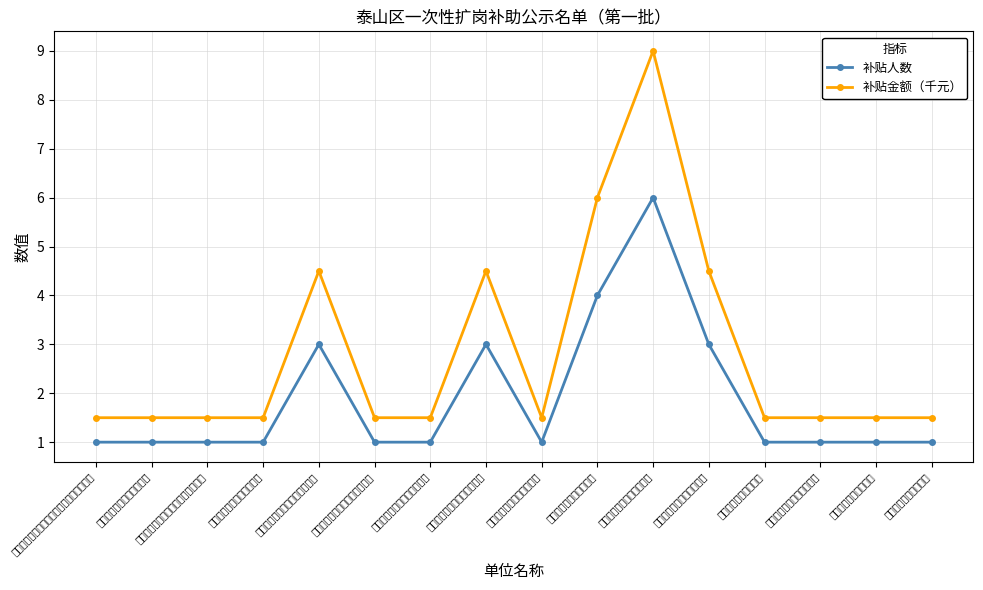

Reading right to left, extract all data points from this chart.

补贴人数: 山东岱银服饰有限公司=1.0	山东雷诺服饰有限公司=1.0	泰安市新时代百货有限公司=1.0	山东新都电气有限公司=1.0	山东国润环境检测有限公司=3.0	泰安微医泰山医院有限公司=6.0	泰安金绒毛纺织有限公司=4.0	山东雷诺品牌运营有限公司=1.0	泰安市卓瑞文化传播有限公司=3.0	泰安市春帆儿童玩具有限公司=1.0	山东康远本草医疗科技有限公司=1.0	泰安望岳宝盛酒店管理有限公司=3.0	山东虎彩数字印刷有限公司=1.0	泰安欣宝儿童康复中心（个人独资）=1.0	泰安道远信息产业有限公司=1.0	广东德律信用管理股份有限公司泰安分公司=1.0
补贴金额（千元）: 山东岱银服饰有限公司=1.5	山东雷诺服饰有限公司=1.5	泰安市新时代百货有限公司=1.5	山东新都电气有限公司=1.5	山东国润环境检测有限公司=4.5	泰安微医泰山医院有限公司=9.0	泰安金绒毛纺织有限公司=6.0	山东雷诺品牌运营有限公司=1.5	泰安市卓瑞文化传播有限公司=4.5	泰安市春帆儿童玩具有限公司=1.5	山东康远本草医疗科技有限公司=1.5	泰安望岳宝盛酒店管理有限公司=4.5	山东虎彩数字印刷有限公司=1.5	泰安欣宝儿童康复中心（个人独资）=1.5	泰安道远信息产业有限公司=1.5	广东德律信用管理股份有限公司泰安分公司=1.5